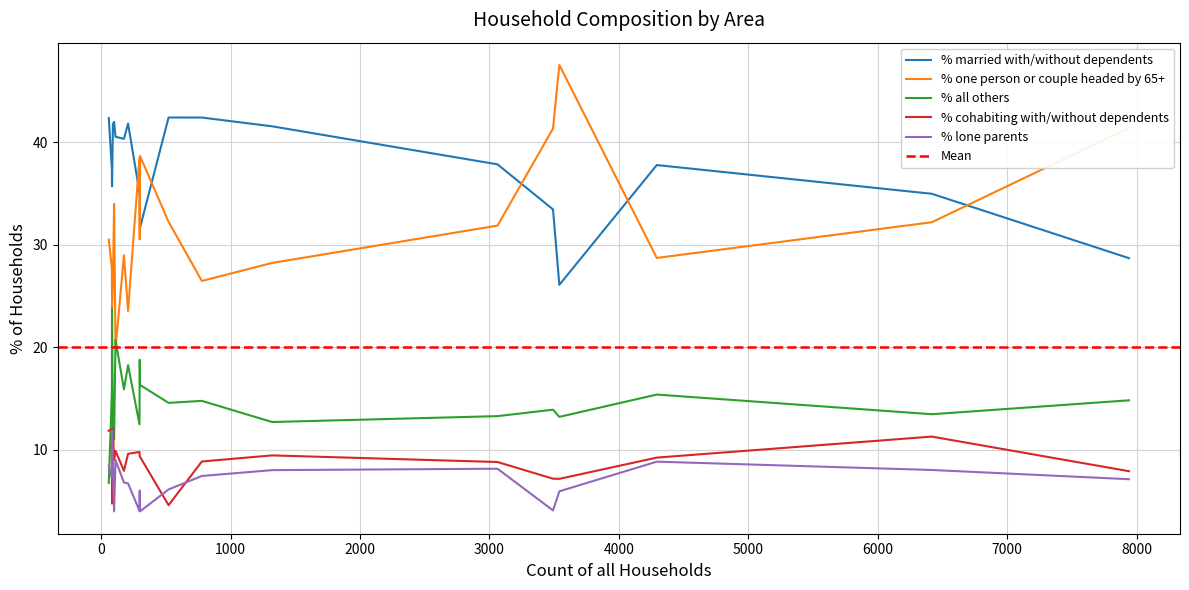

True or false: % cohabiting with/without dependents has more than 1 interior local peaks.

True